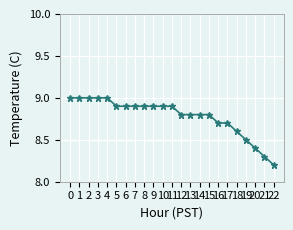

What is the difference between the maximum and minimum values?

0.8